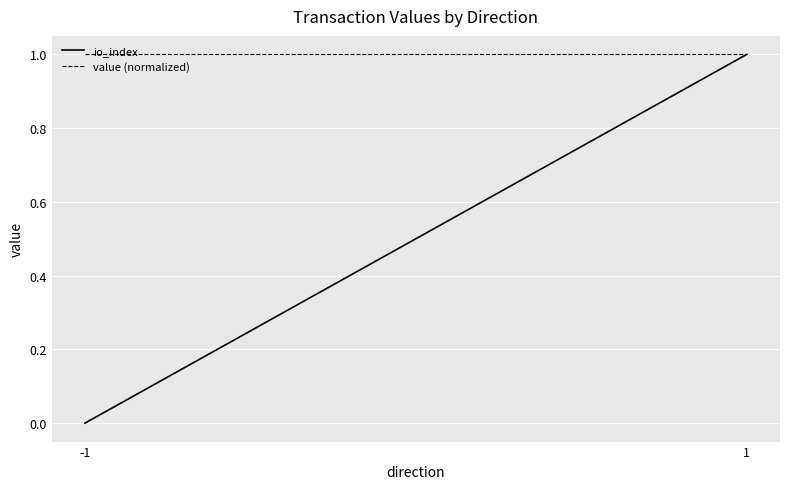

The io_index series shows 1 at 1. True or false?

True